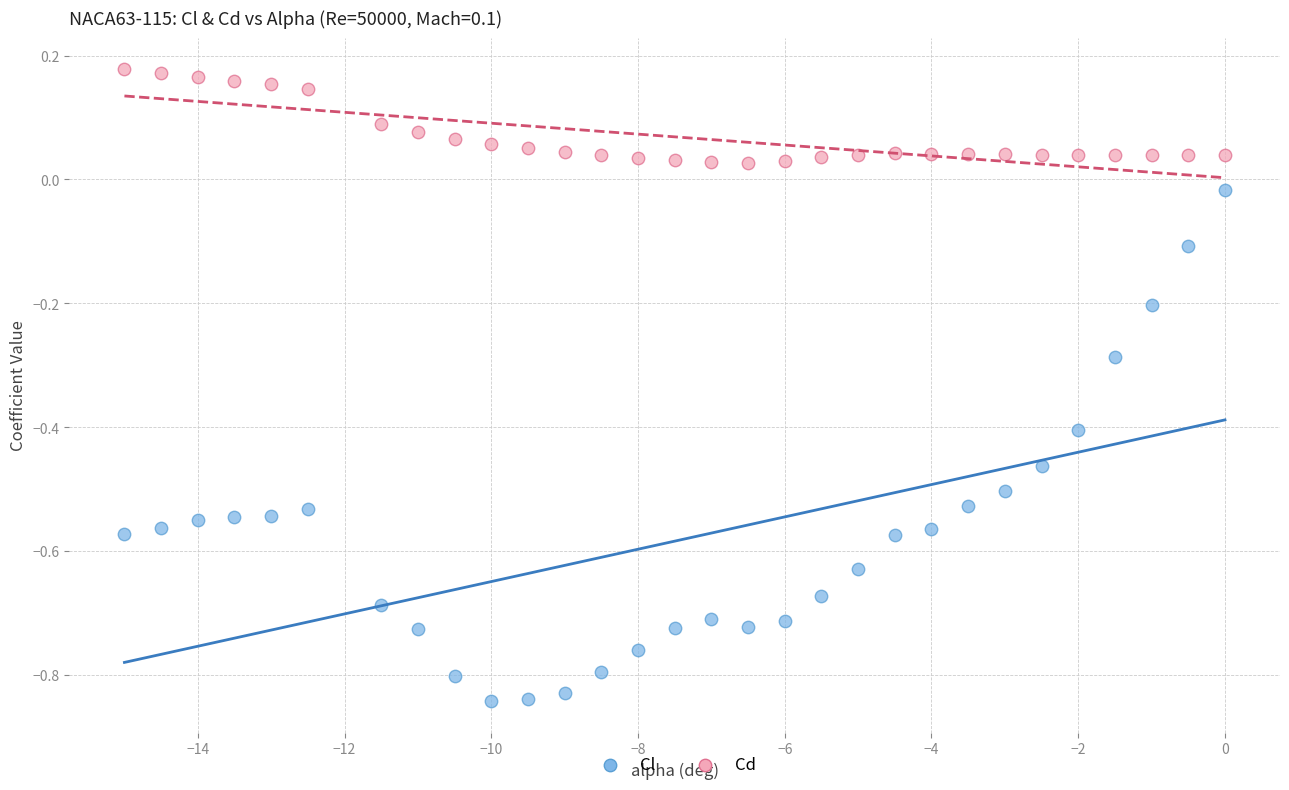

Which series contains the lowest Y value?

Cl